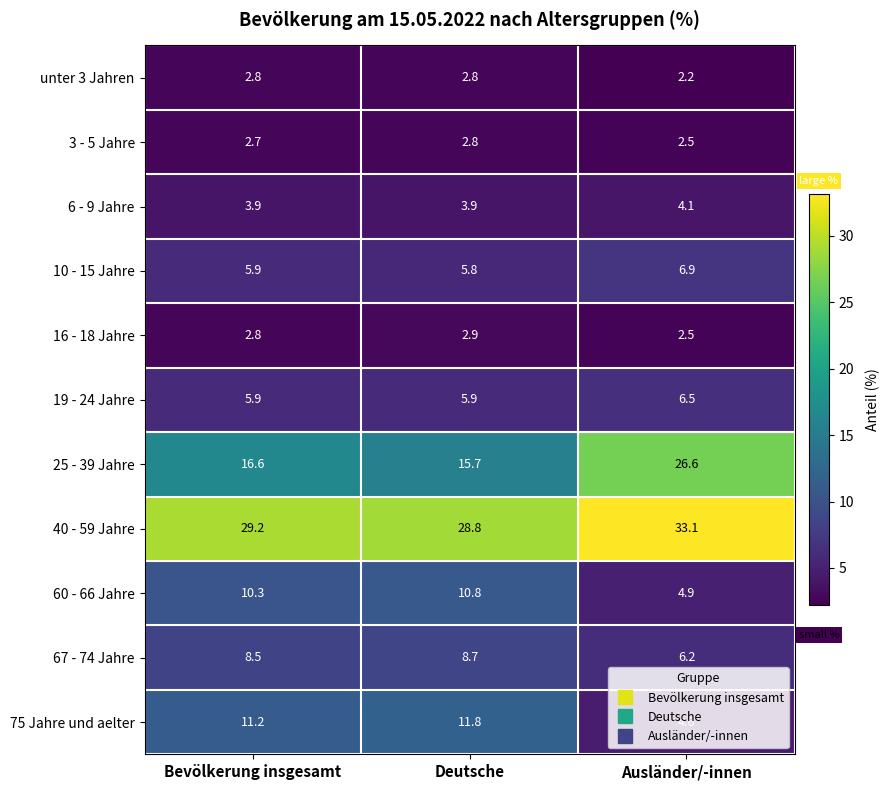

Is it true that 25 - 39 Jahre equals 21.7 at Deutsche?

False